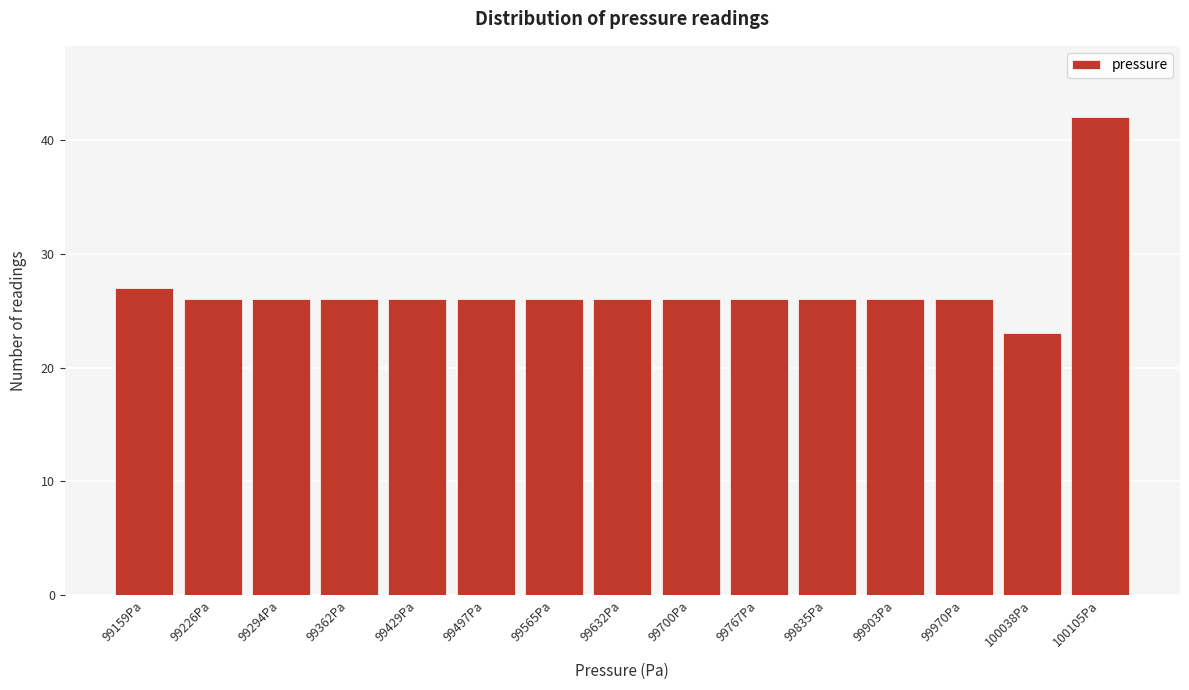

Reading left to right, transcribe this chart: for each bar, give the range it covers on the x-axis and its height. Neither the bar edges nor the heights are printed on the chart, so give them approximately, as read against the axes.

99130 to 99190: 27
99190 to 99260: 26
99260 to 99330: 26
99330 to 99400: 26
99400 to 99460: 26
99460 to 99530: 26
99530 to 99600: 26
99600 to 99670: 26
99670 to 99730: 26
99730 to 99800: 26
99800 to 99870: 26
99870 to 99940: 26
99940 to 100000: 26
100000 to 100070: 23
100070 to 100140: 42